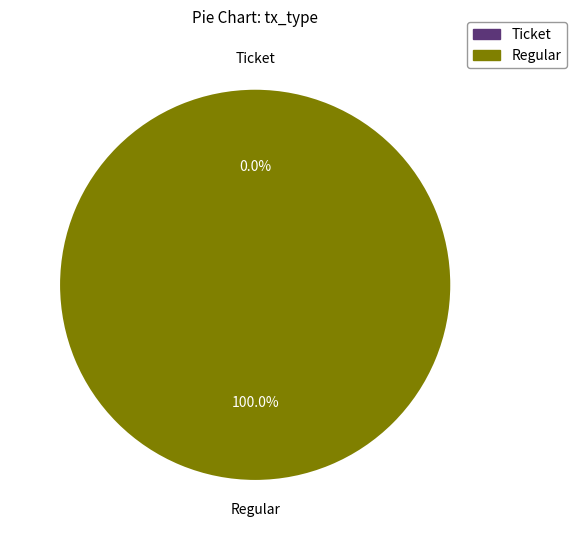

What is the change in value from Ticket to Regular?

+8